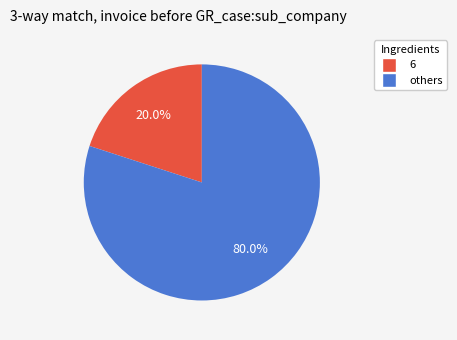

Is there any slice that represents more than half of the pie?

Yes